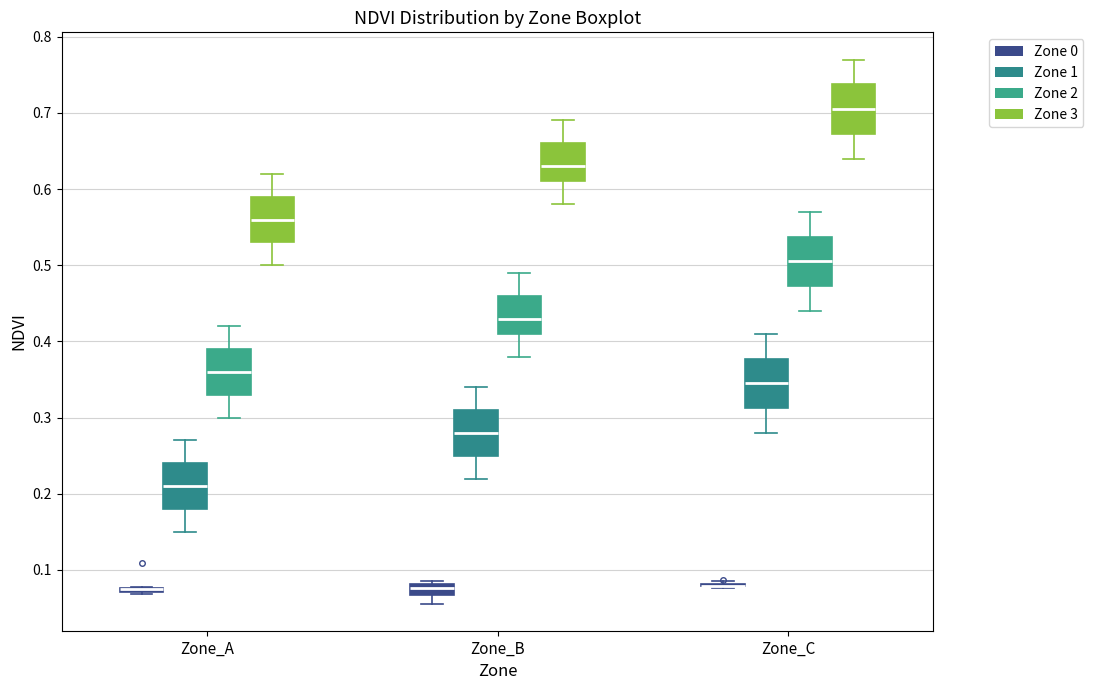

Where does the upper whisker of the box for Zone_C (Zone 2) end on the y-axis? The values are not printed on the chart, so give them approximately, as read against the axis.

0.57